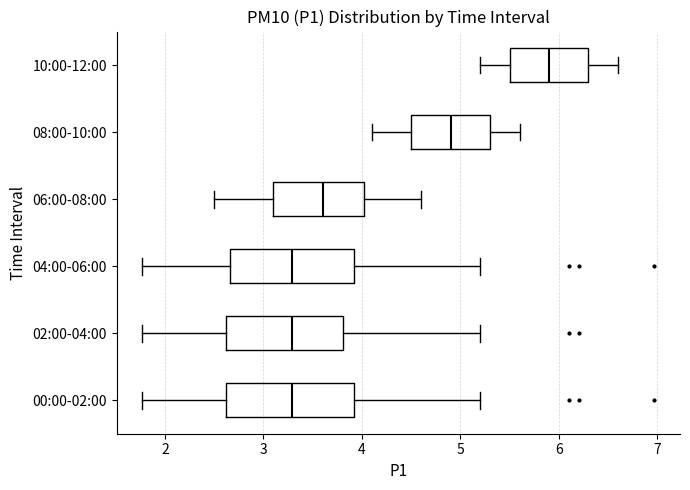

Which box has the furthest to the right median line?

10:00-12:00